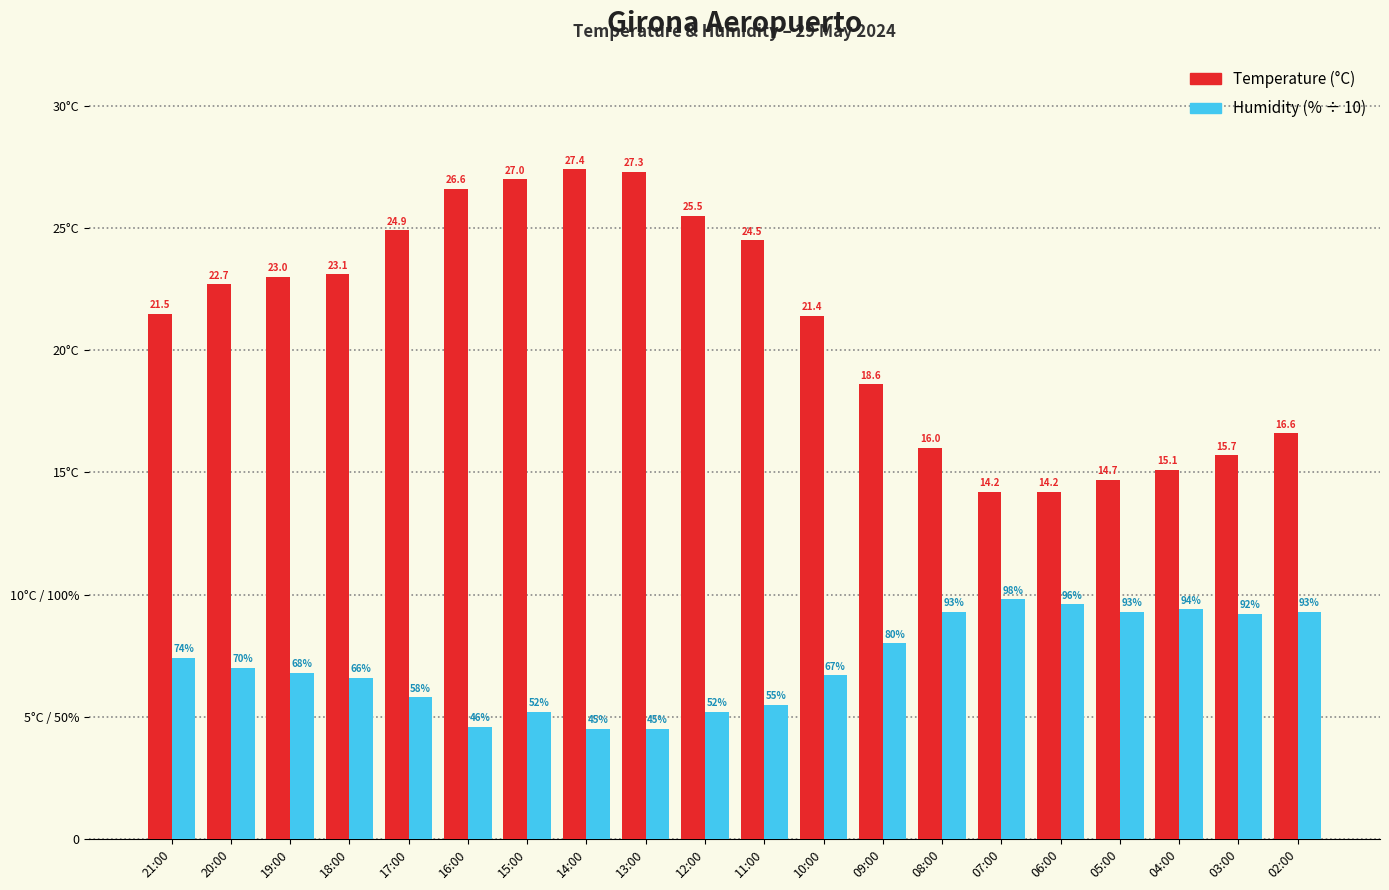

What position from the left is 11:00?

11